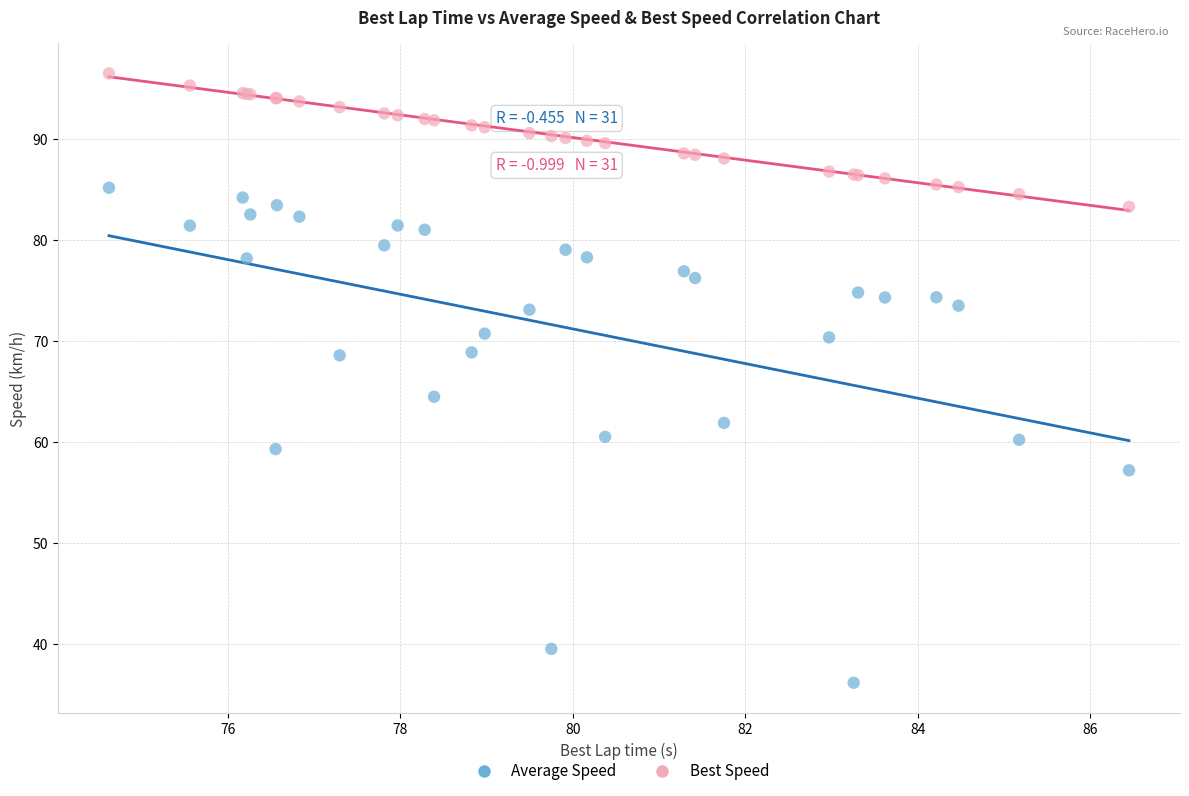

Across all series, what Y value is closest to 66?

64.5